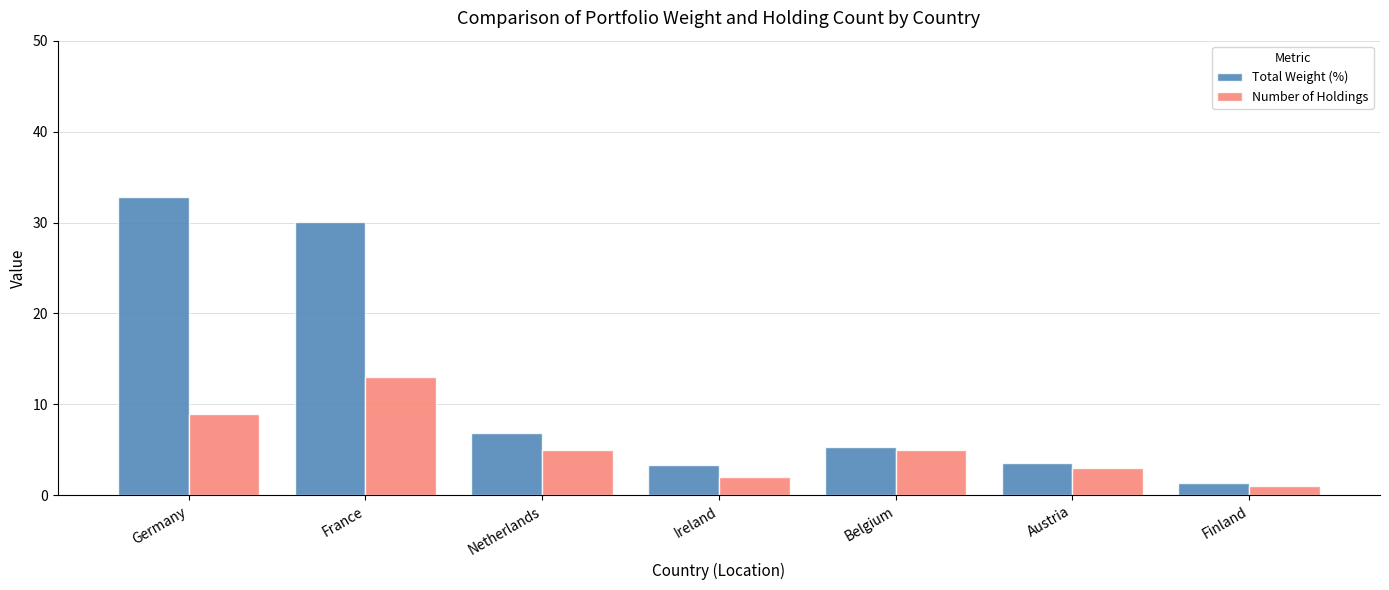

Reading left to right, extract all data points from this chart.

Total Weight (%): Germany=32.8	France=30.0	Netherlands=6.9	Ireland=3.4	Belgium=5.3	Austria=3.6	Finland=1.4
Number of Holdings: Germany=9.0	France=13.0	Netherlands=5.0	Ireland=2.0	Belgium=5.0	Austria=3.0	Finland=1.0